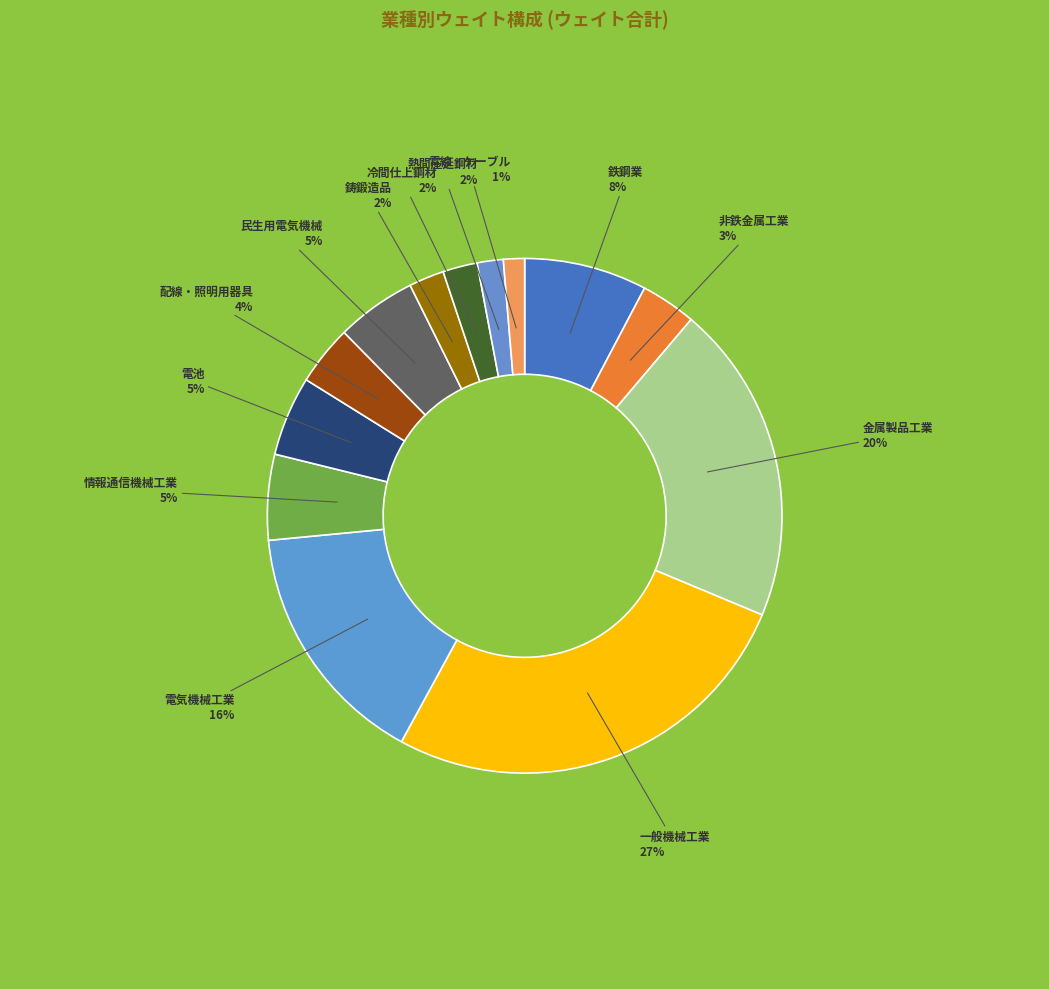

Is there any slice that represents more than half of the pie?

No